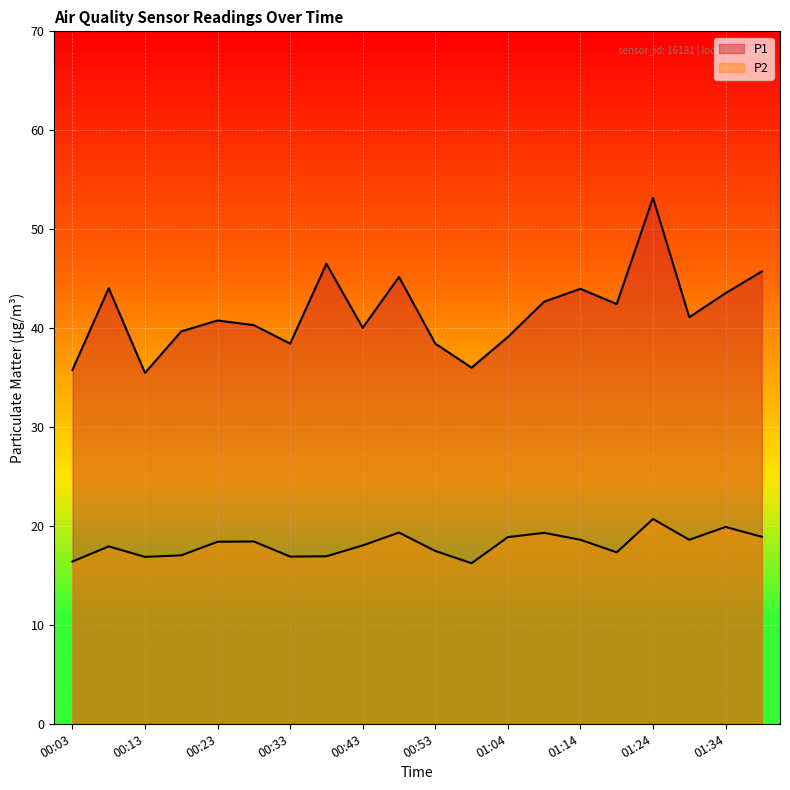

What is the label of the 15th point from the right?

00:28